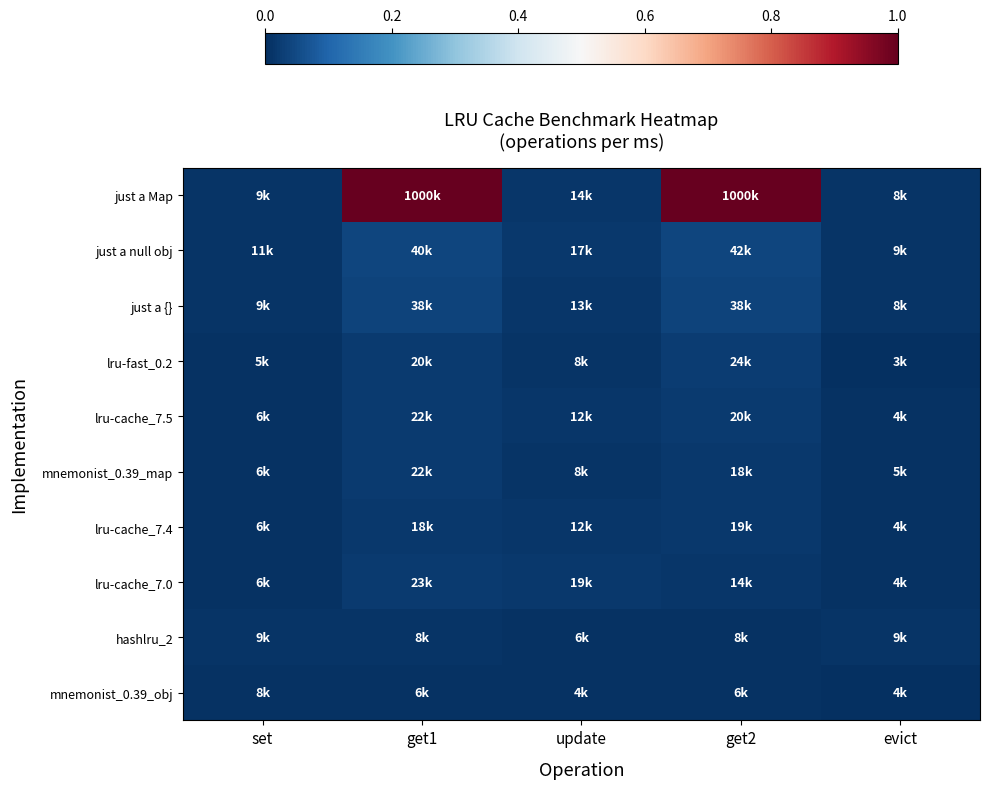

Rank the series by their maximum value, from highest to lowest.

just a Map, just a null obj, just a {}, lru-fast_0.2, lru-cache_7.0, lru-cache_7.5, mnemonist_0.39_map, lru-cache_7.4, hashlru_2, mnemonist_0.39_obj